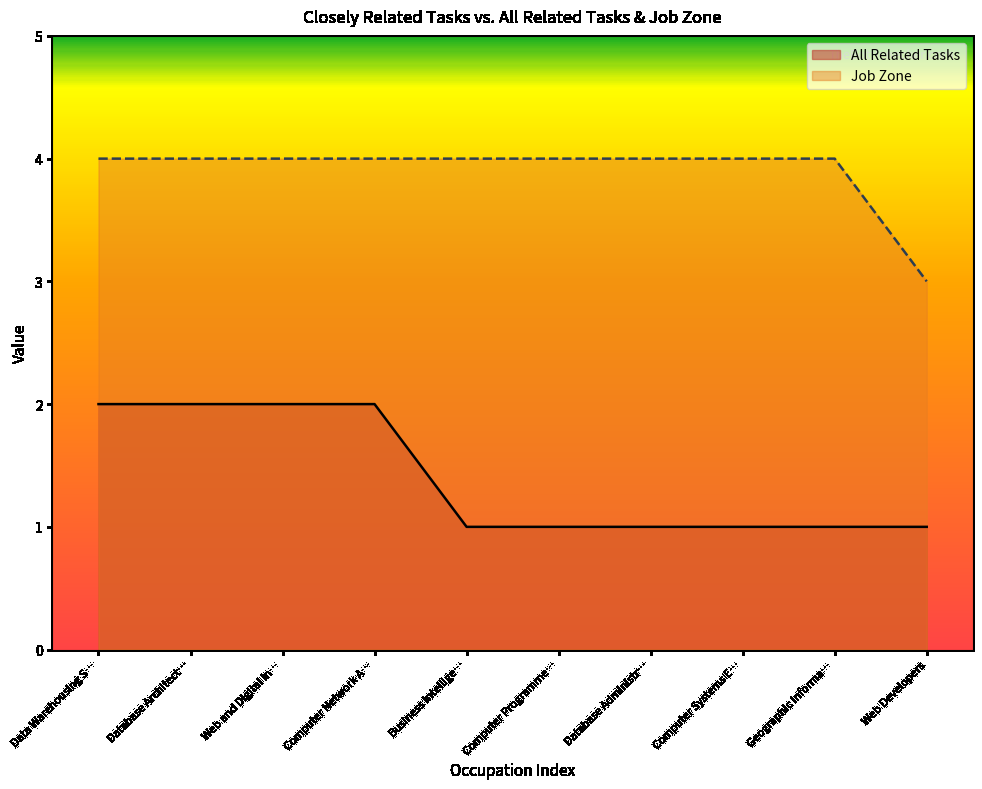

Is the value of Job Zone at Web and Digital In… greater than the value of All Related Tasks at Computer Network A…?

Yes